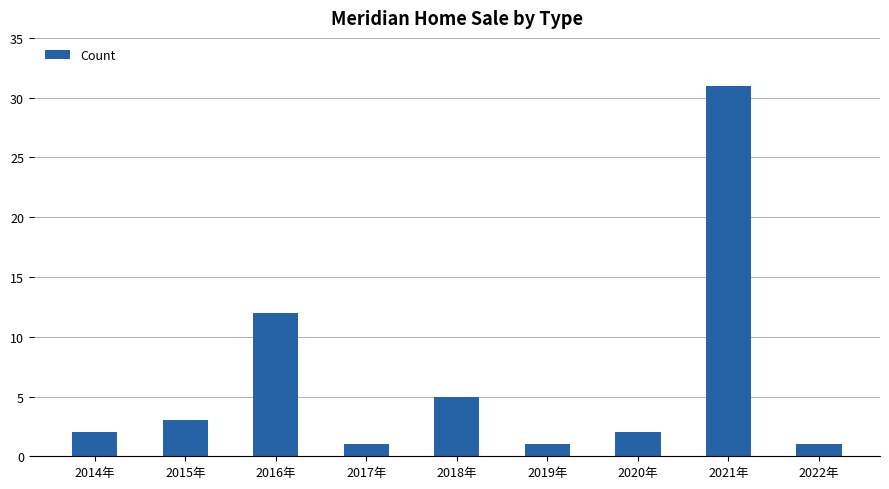

The chart shows a value of 1 at 2019年. True or false?

True